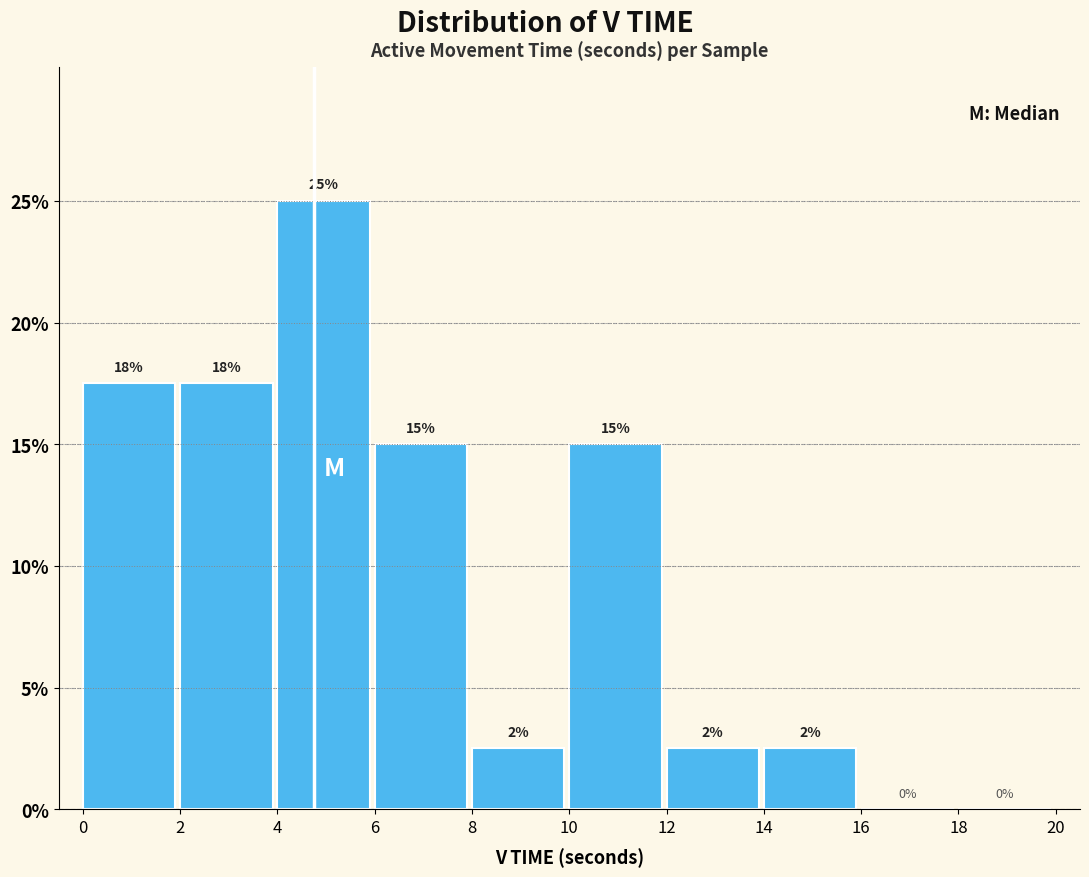

Which range on the x-axis has the tallest bar?

4 to 6